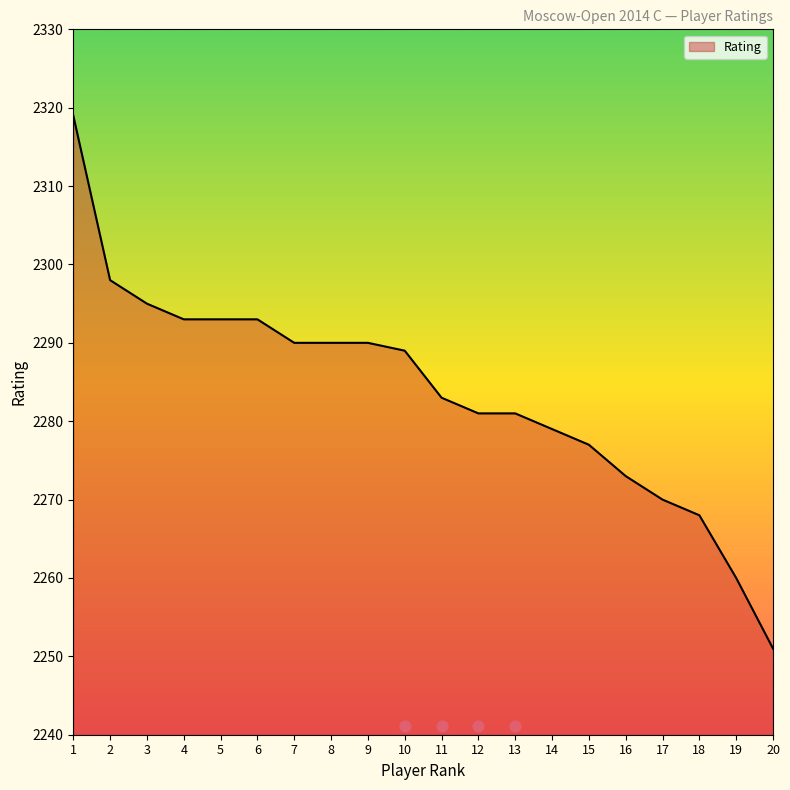

Between 15 and 1, which is larger?

1